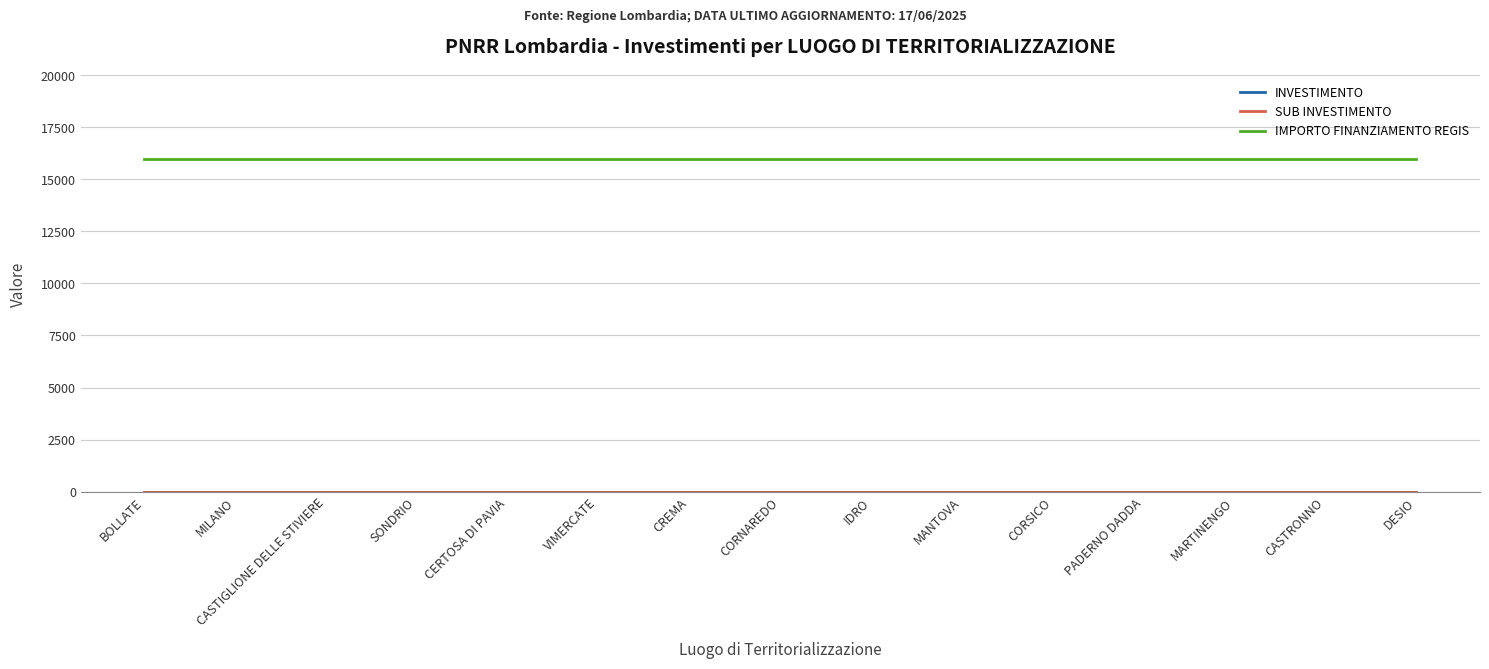

Does the chart have visible grid lines?

Yes